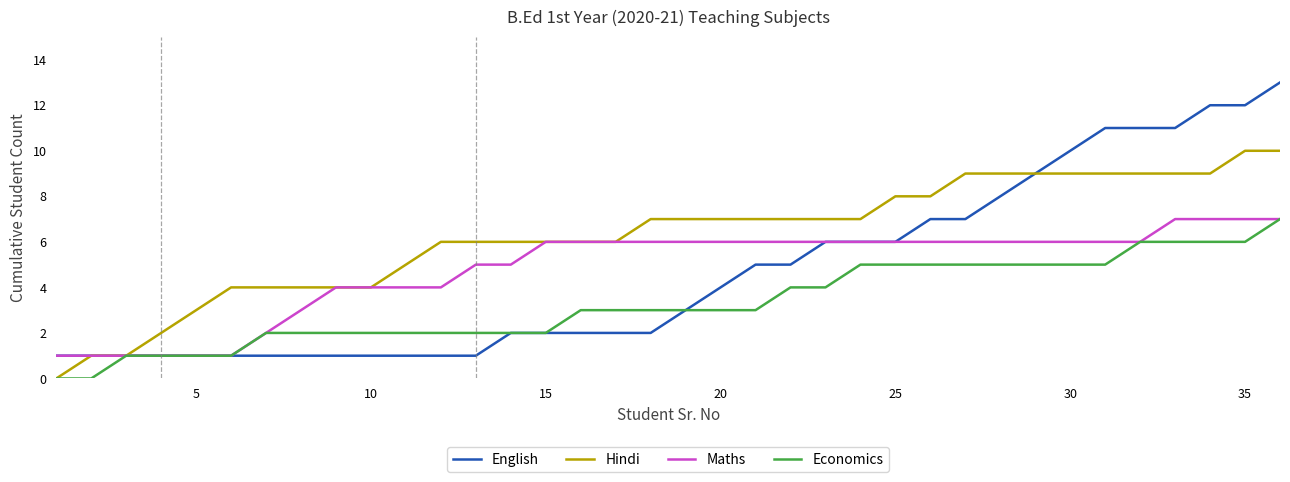

Count the Hindi values in the range 4 to 9.

29